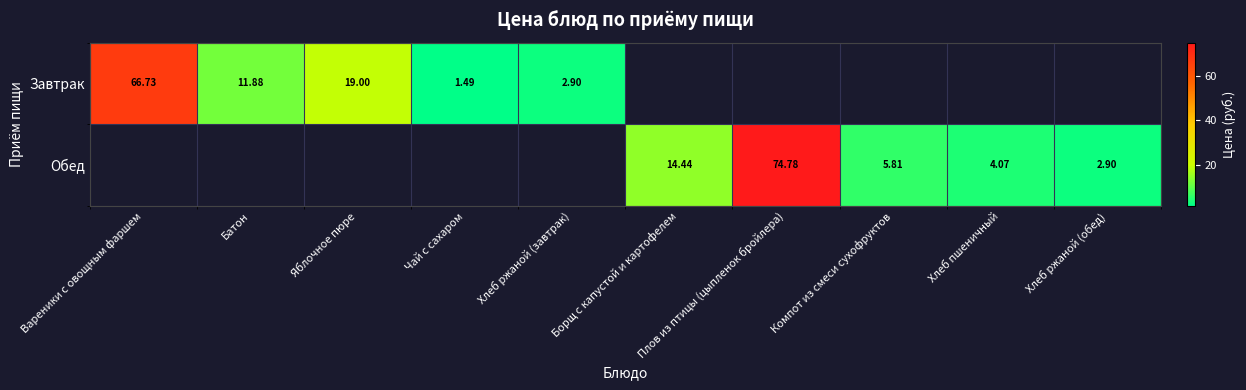

Is the value of Обед at Хлеб пшеничный greater than the value of Завтрак at Хлеб ржаной (завтрак)?

Yes